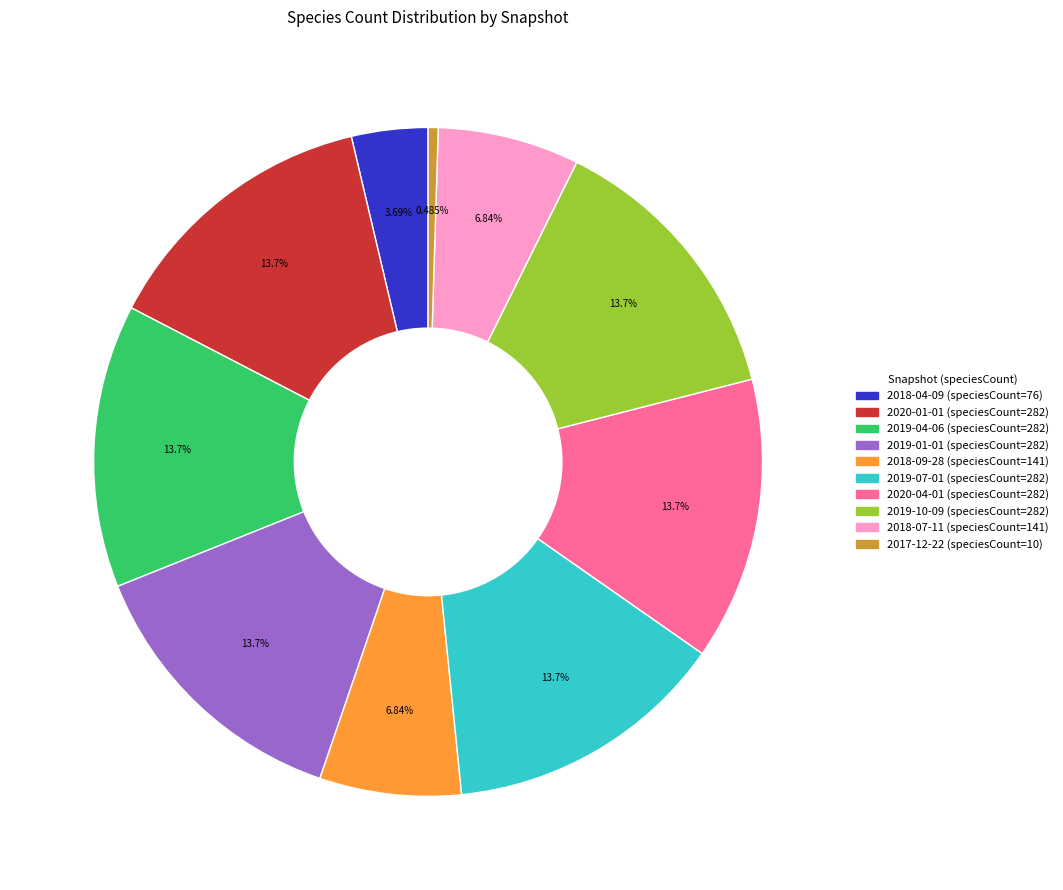

Is there a majority slice in this chart?

No